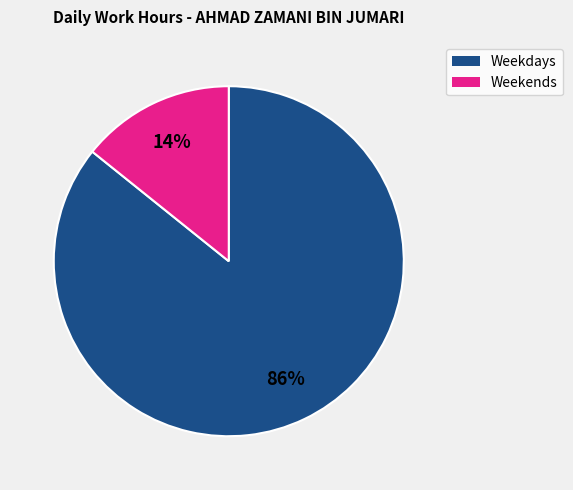

Does any single category account for the majority?

Yes